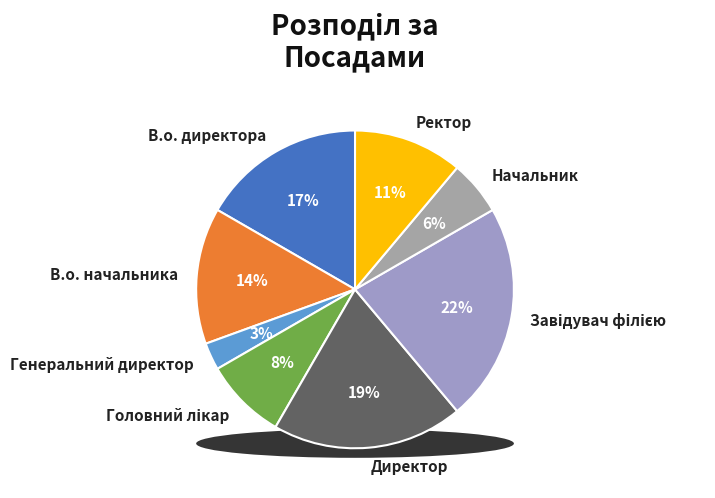

To the nearest percent, what is the combined percentage of Головний лікар and В.о. директора?

25%